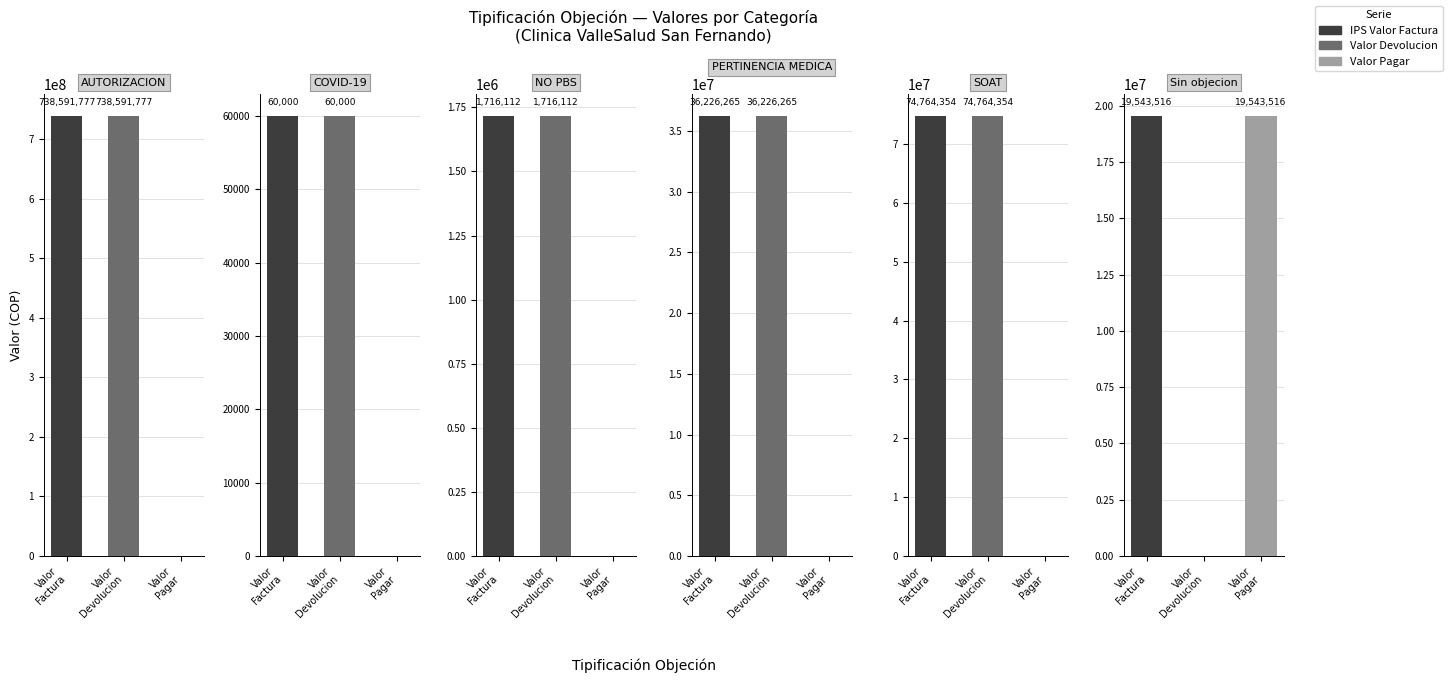

How many series are shown in this chart?

6